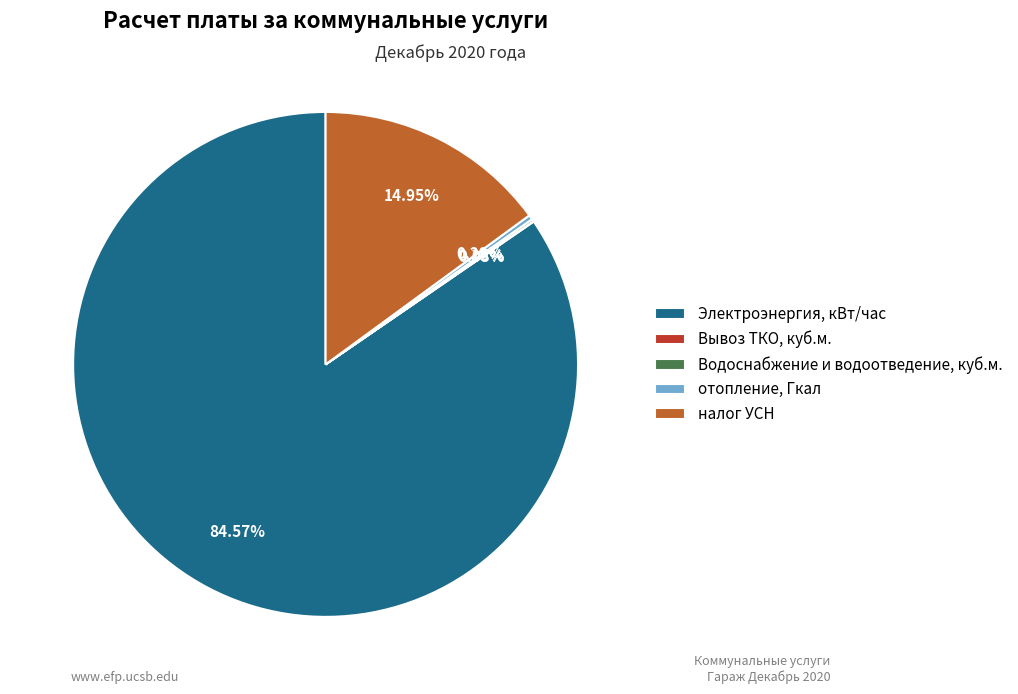

What percentage is the налог УСН slice, to the nearest percent?

15%